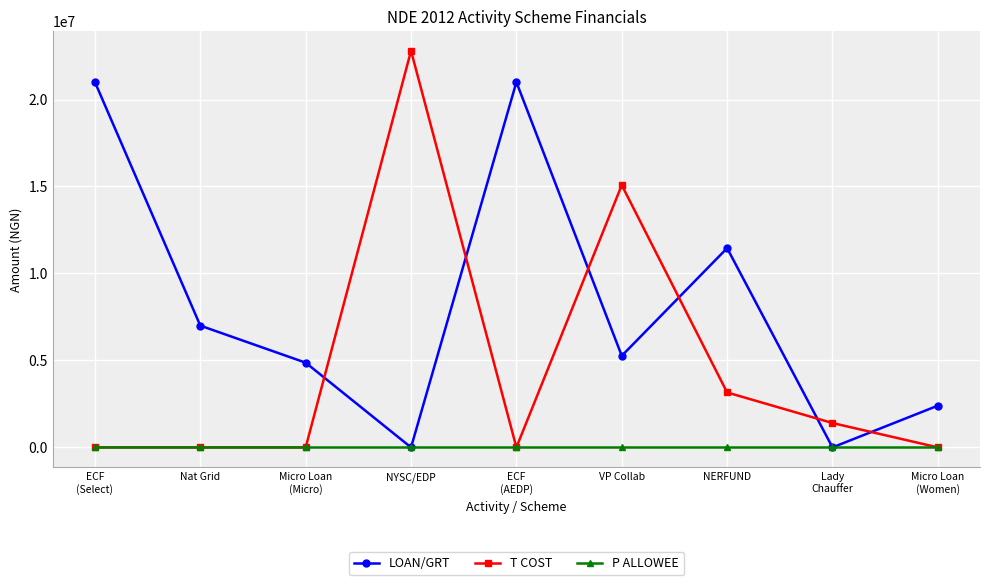

Reading right to left, extract all data points from this chart.

LOAN/GRT: 2400000	0	11455260	5265000	21000000	0	4870000	7000000	21000000
T COST: 0	1400000	3158170	15078000	0	22800000	0	0	0
P ALLOWEE: 0	0	0	0	0	0	0	0	0